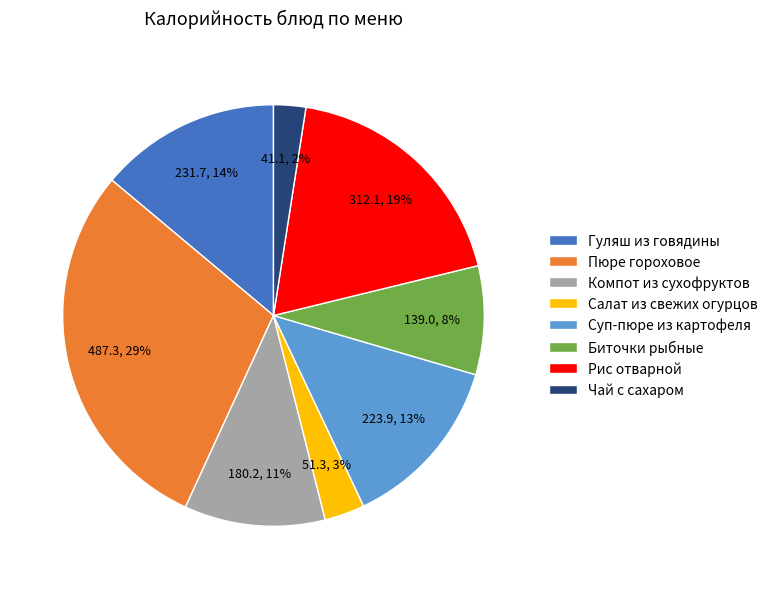

Is it true that Компот из сухофруктов is 20% of the pie?

False